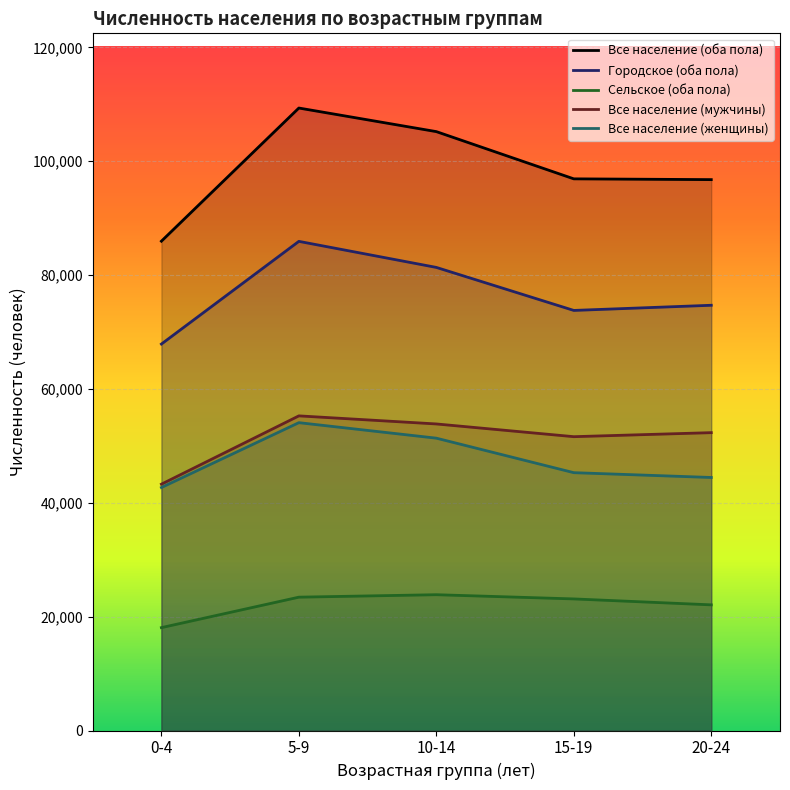

How many data points in Городское (оба пола) are above 74695?

2